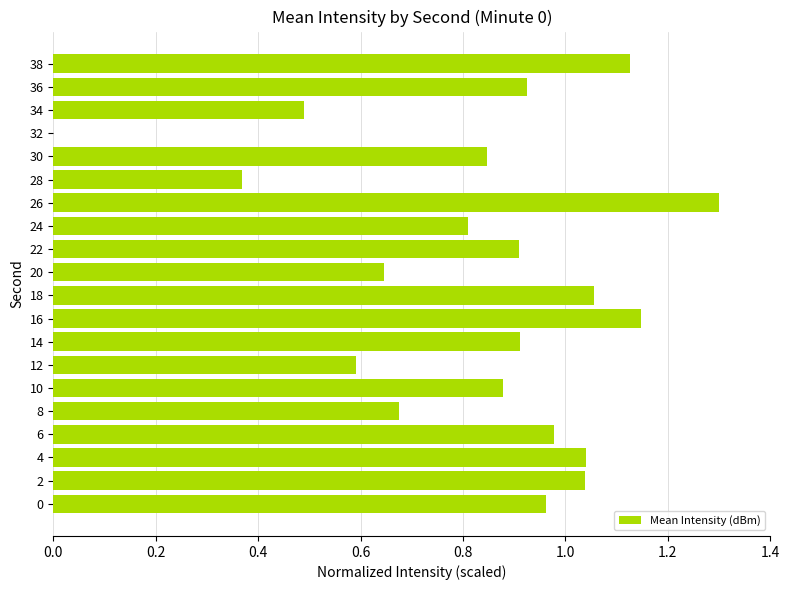

What is the sum of all values?

16.7